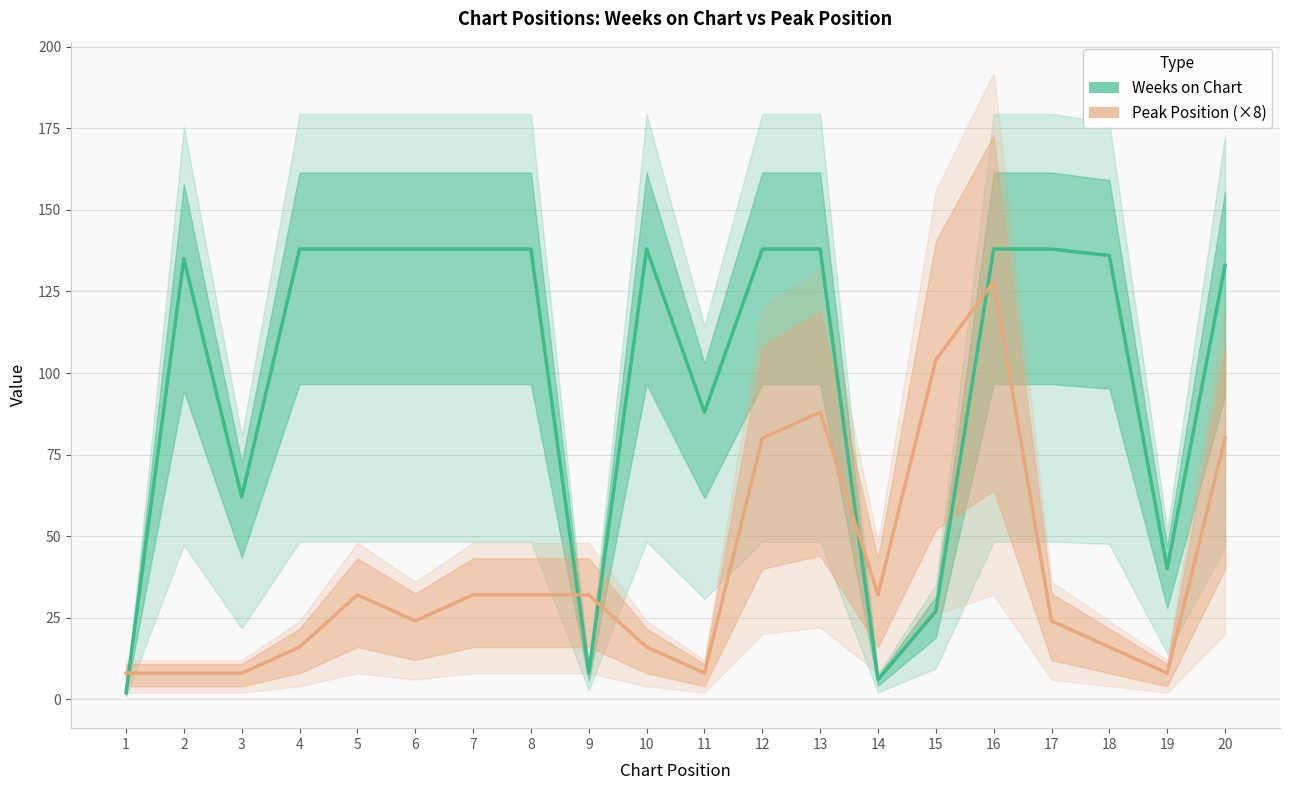

What is the value of the Weeks on Chart point at the 1st from the left?

2